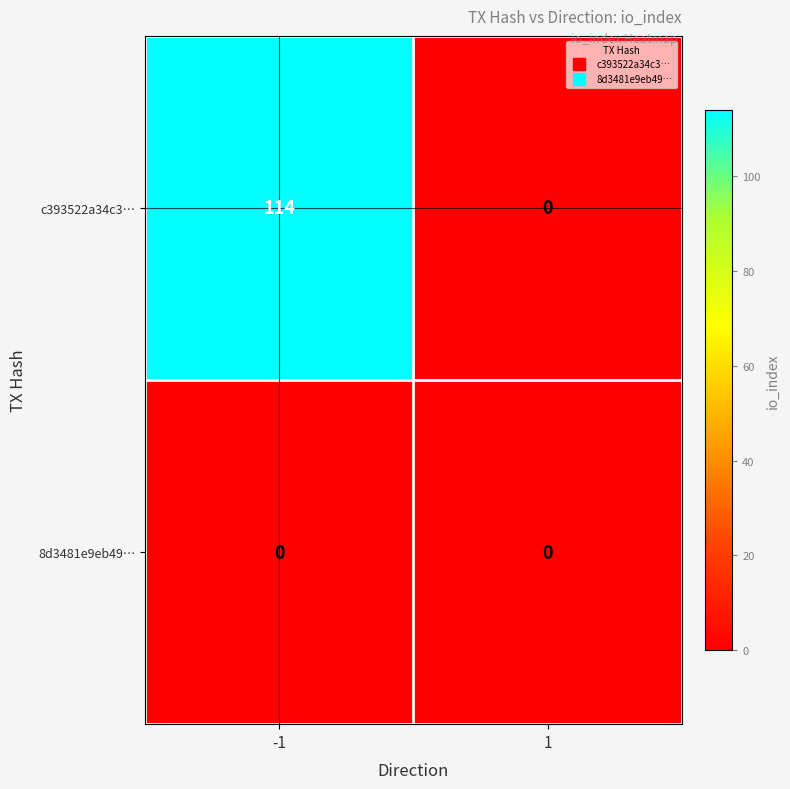

At -1, list the series in order from smallest to largest.

8d3481e9eb49…, c393522a34c3…